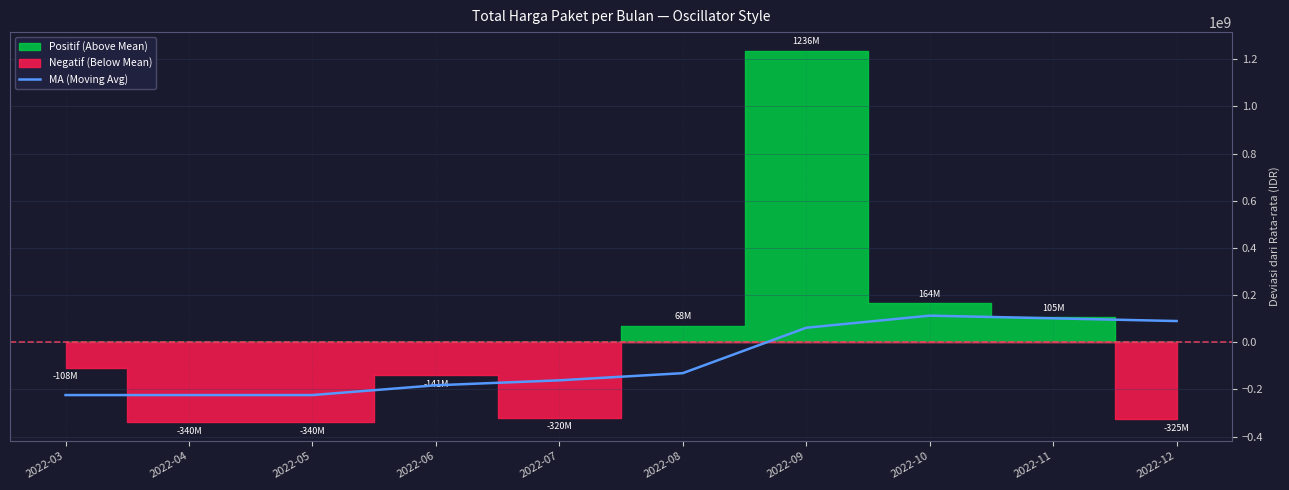

What is the average value?

-78032873.3